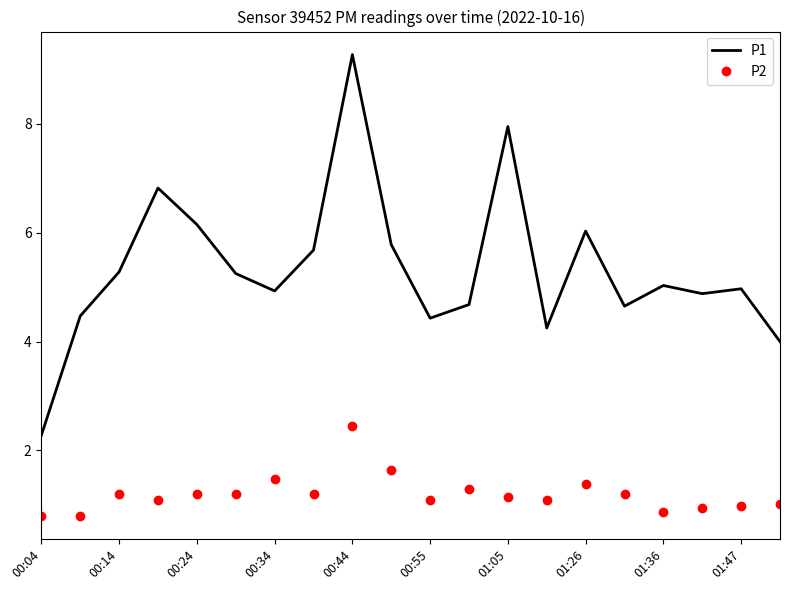

Which series has the largest range (max minus min)?

P1